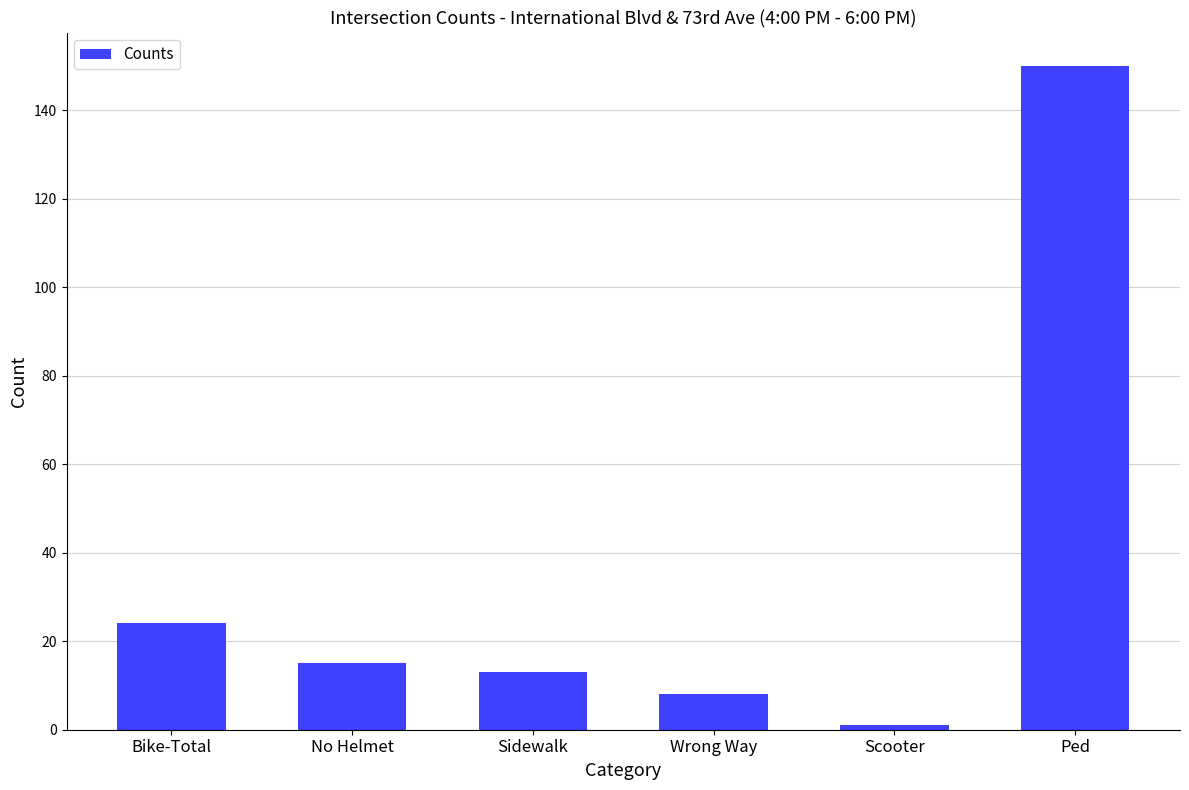

Are the bars grouped side by side (vs. stacked)?

No